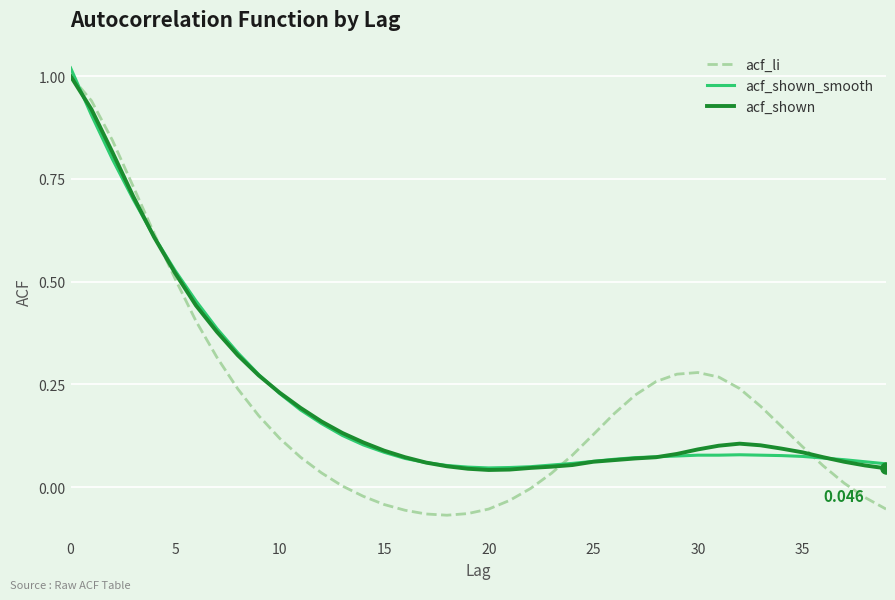

Which series has the widest spread of values?

acf_li